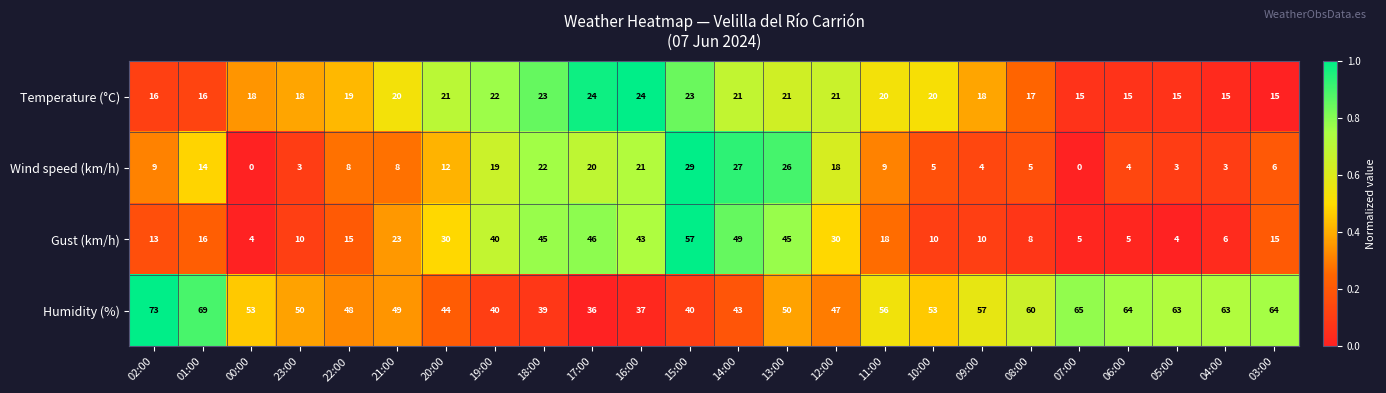

The Temperature (°C) series shows 14 at 10:00. True or false?

False